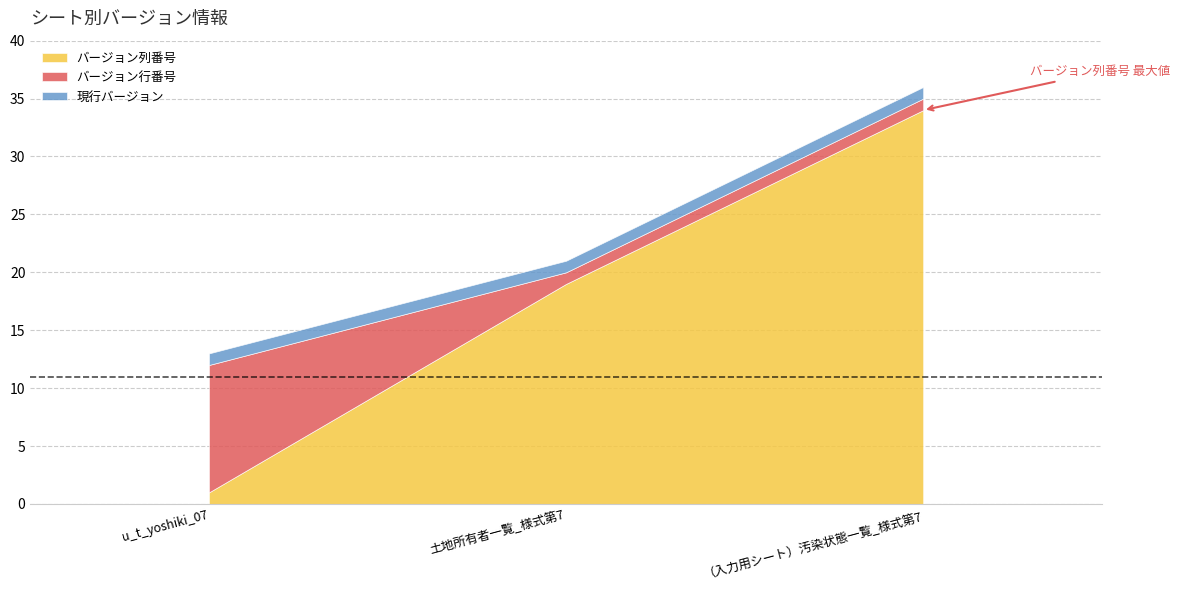

Reading left to right, list all the values displayed in this chart.

バージョン列番号: 1	19	34
バージョン行番号: 11	1	1
現行バージョン: 1	1	1